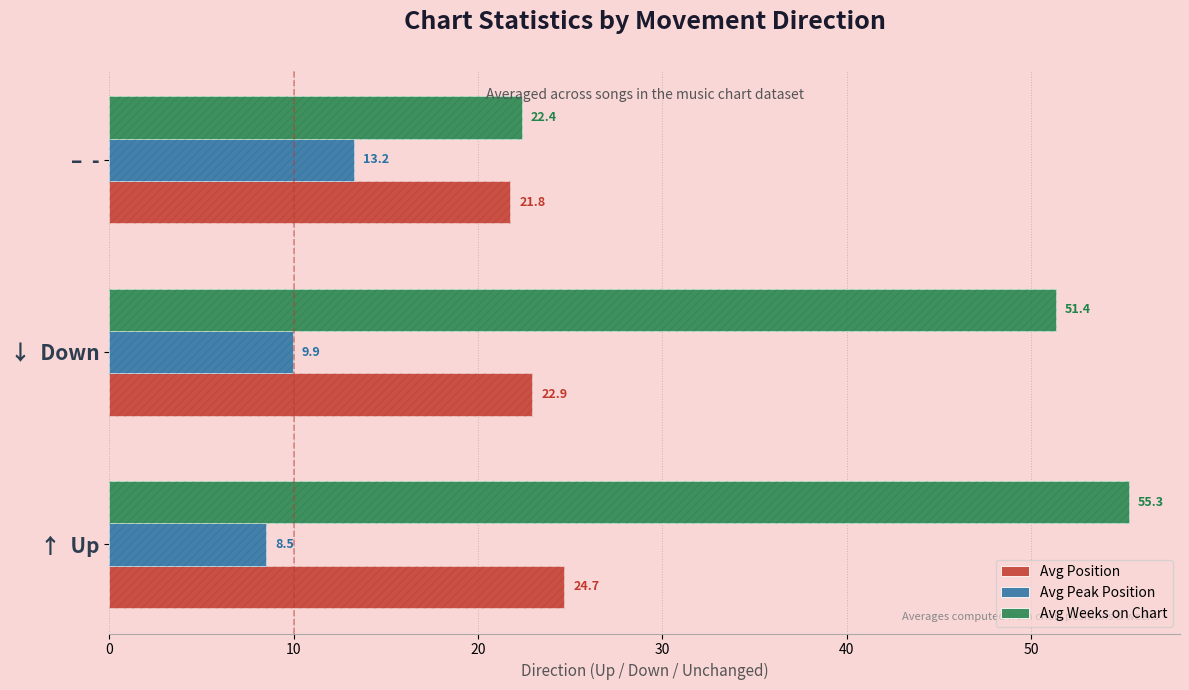

Rank the series by their average value, from highest to lowest.

Avg Weeks on Chart, Avg Position, Avg Peak Position